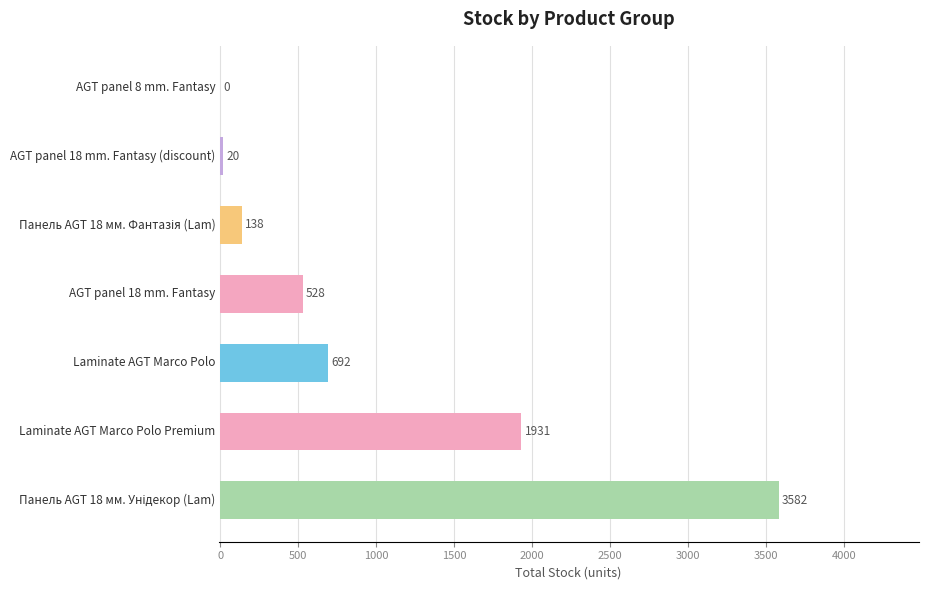

What is the maximum value shown in the chart?

3582